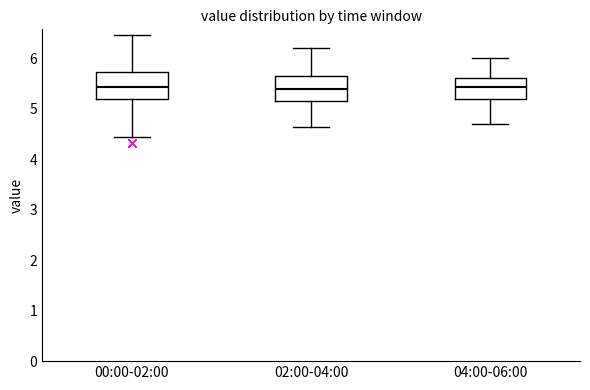

Where does the upper whisker of the box for 02:00-04:00 end on the y-axis? The values are not printed on the chart, so give them approximately, as read against the axis.

6.2